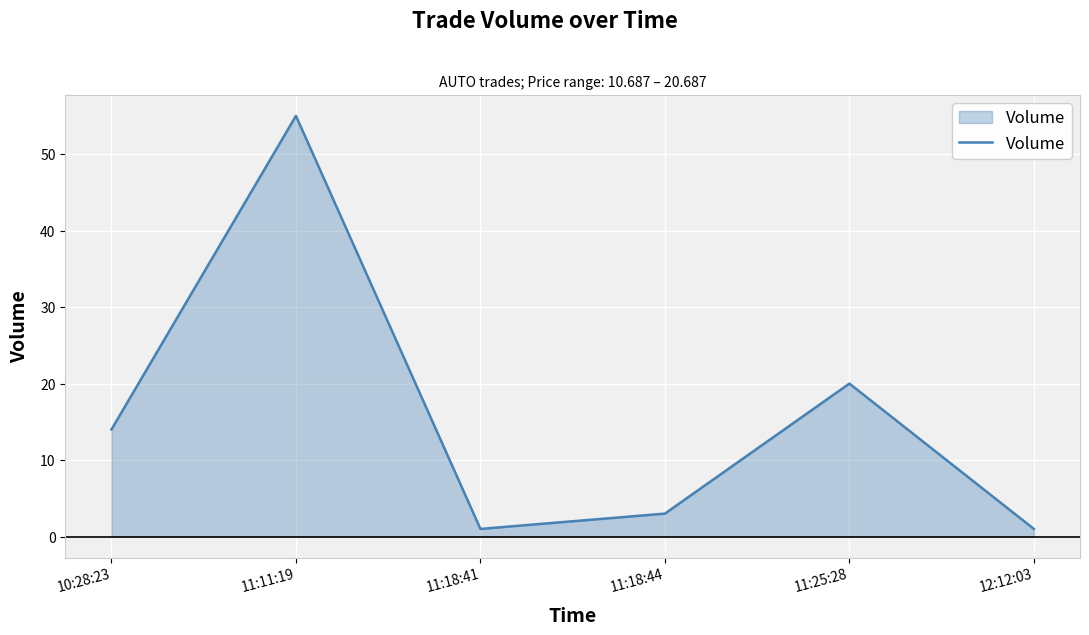

How many lines are shown in the chart?

1